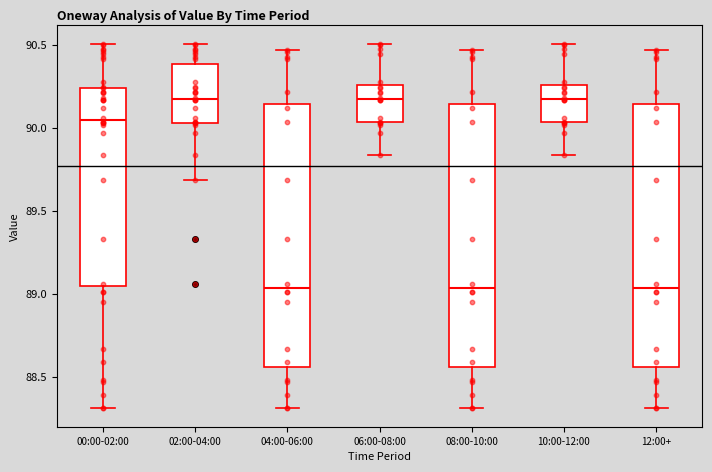

Where does the lower whisker of the box for 10:00-12:00 end on the y-axis? The values are not printed on the chart, so give them approximately, as read against the axis.

89.85